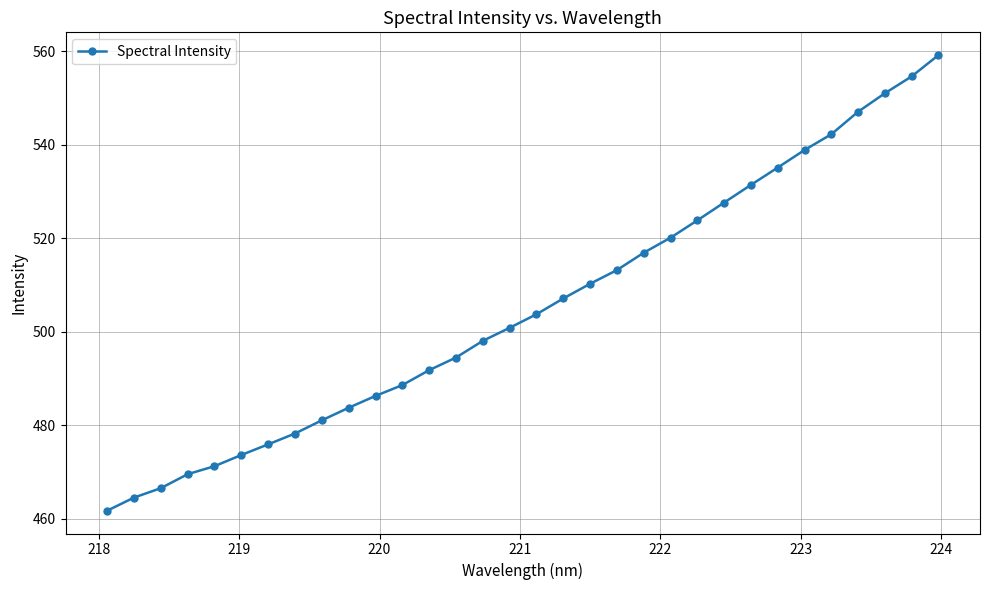

How many categories are shown in the chart?

32